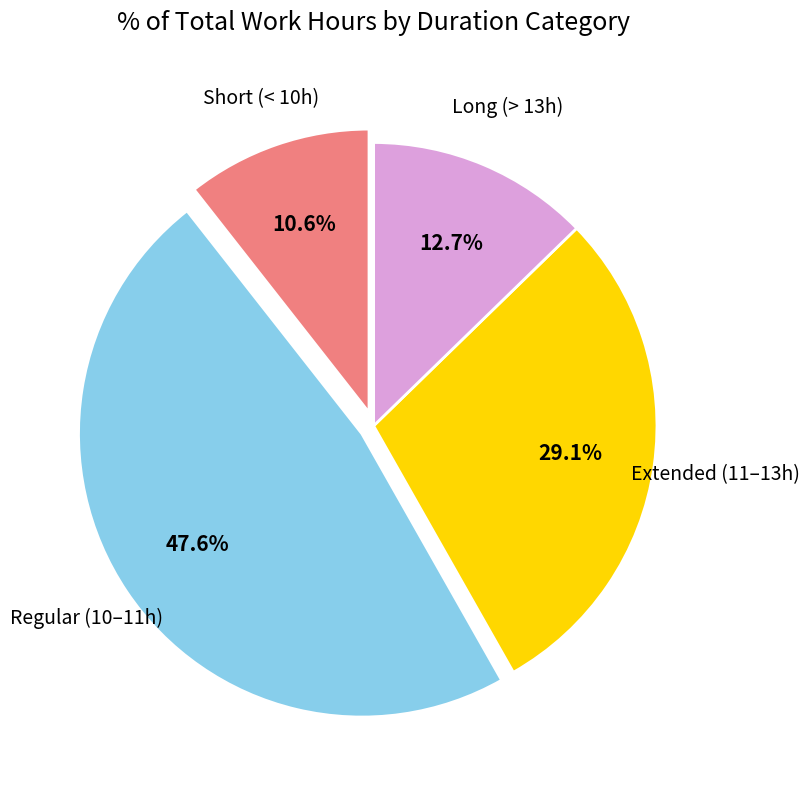

Is there a majority slice in this chart?

No